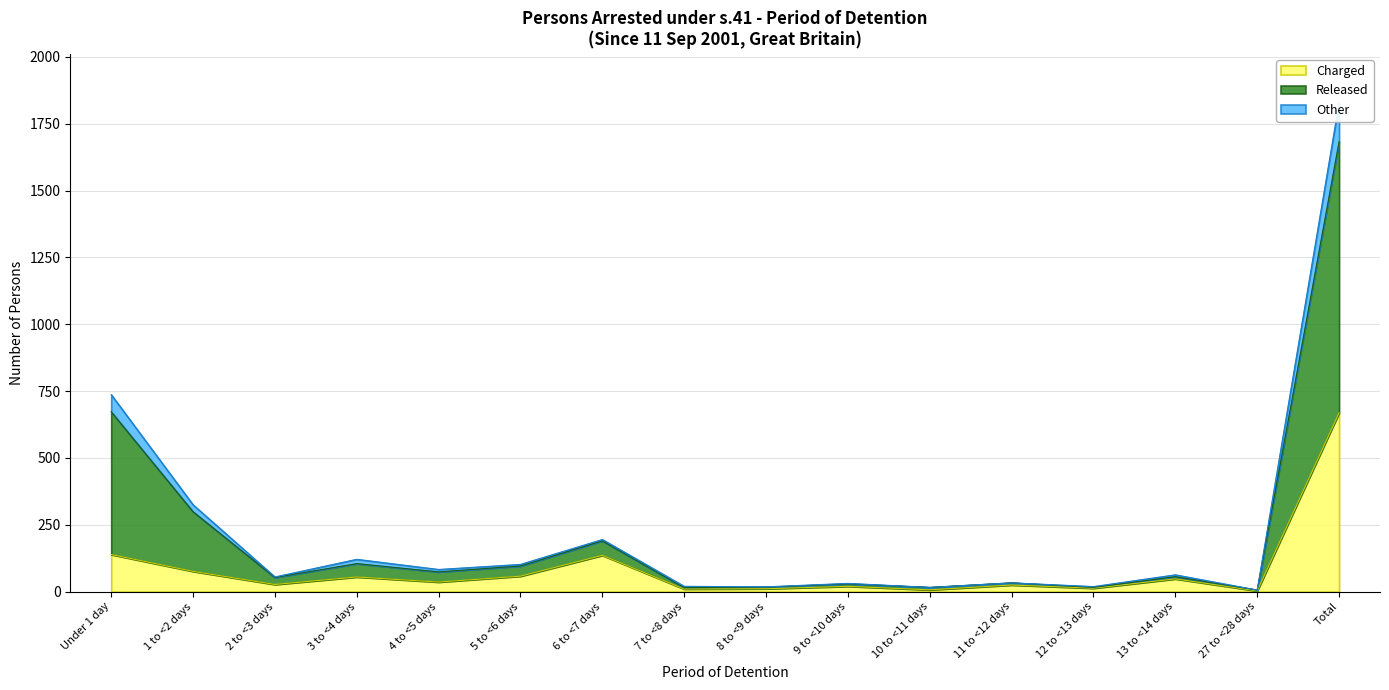

True or false: Released and Total intersect in this chart.

False